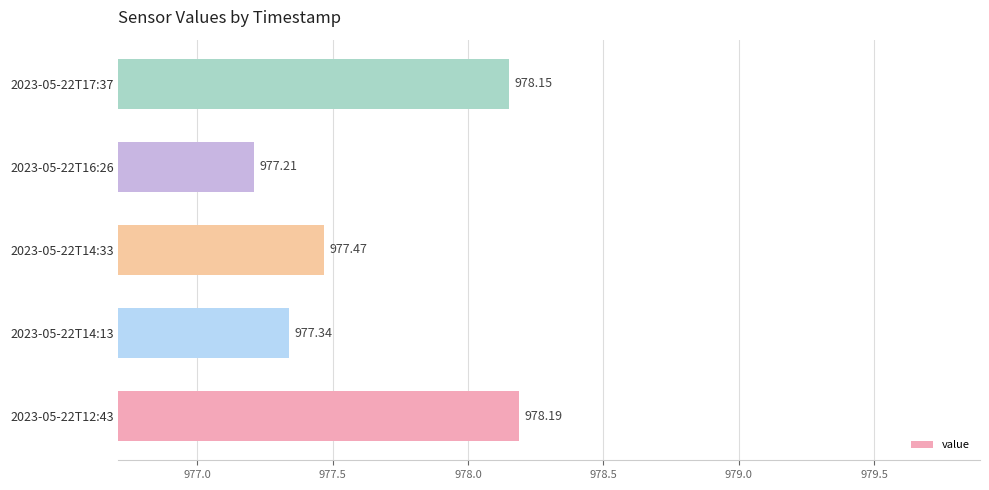

What is the smallest value displayed?

977.2